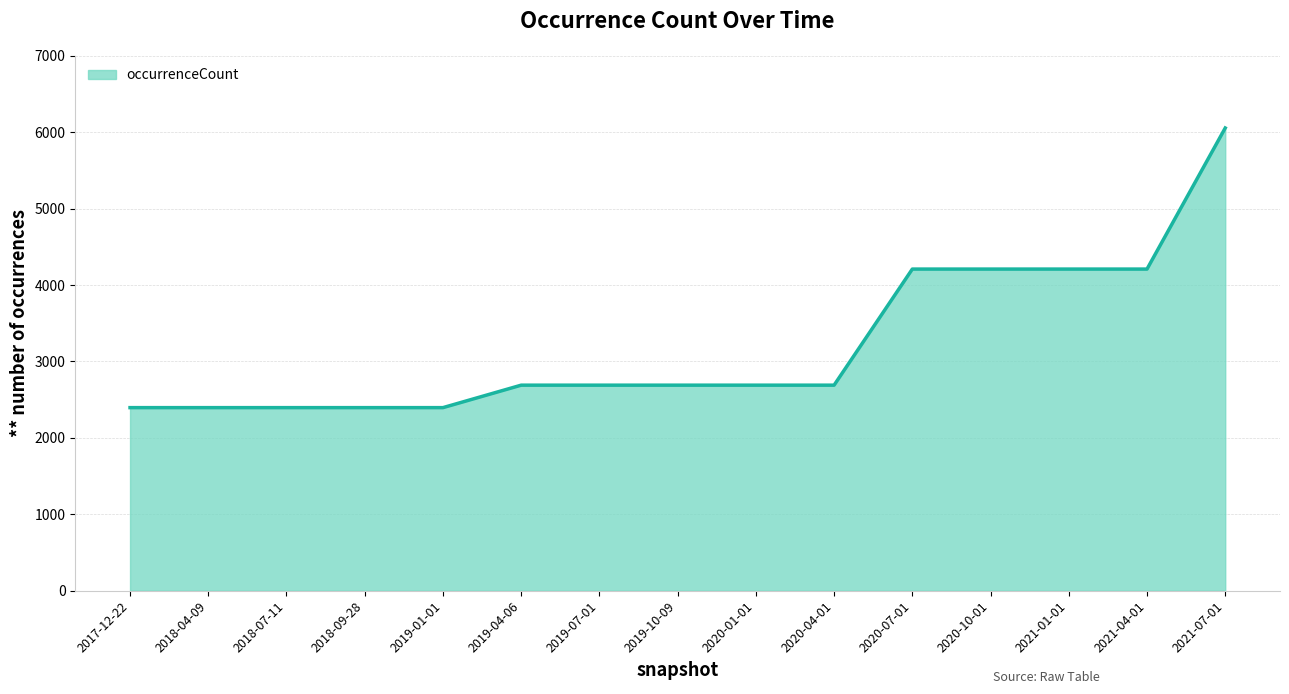

At which category does the chart reach its peak across all series?

2021-07-01